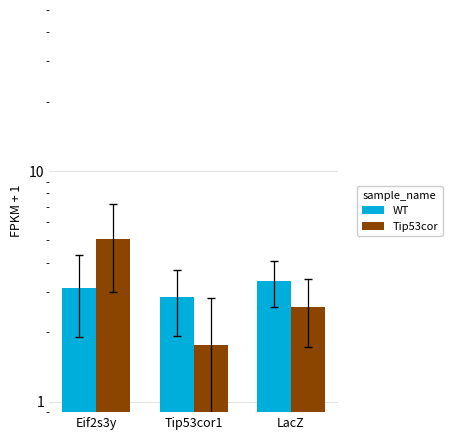

What is the label of the 2nd bar from the right?

Tip53cor1